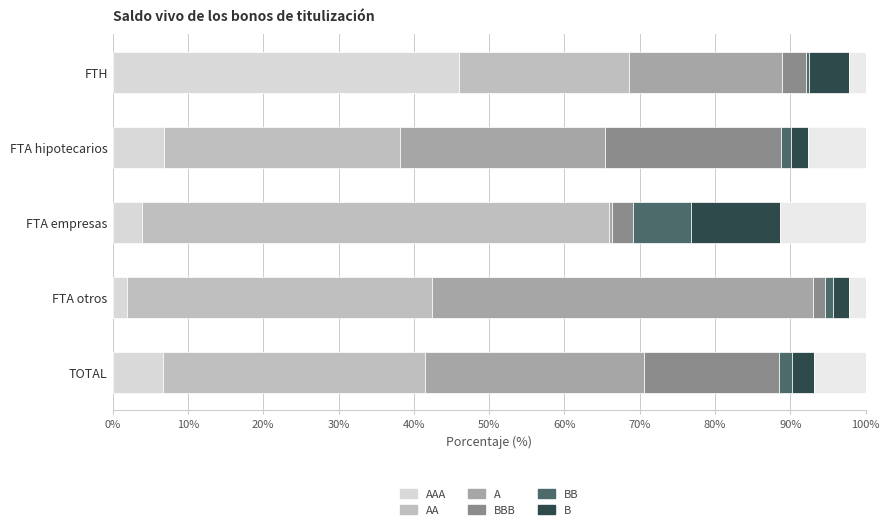

Which series has the largest total across all categories?

AA